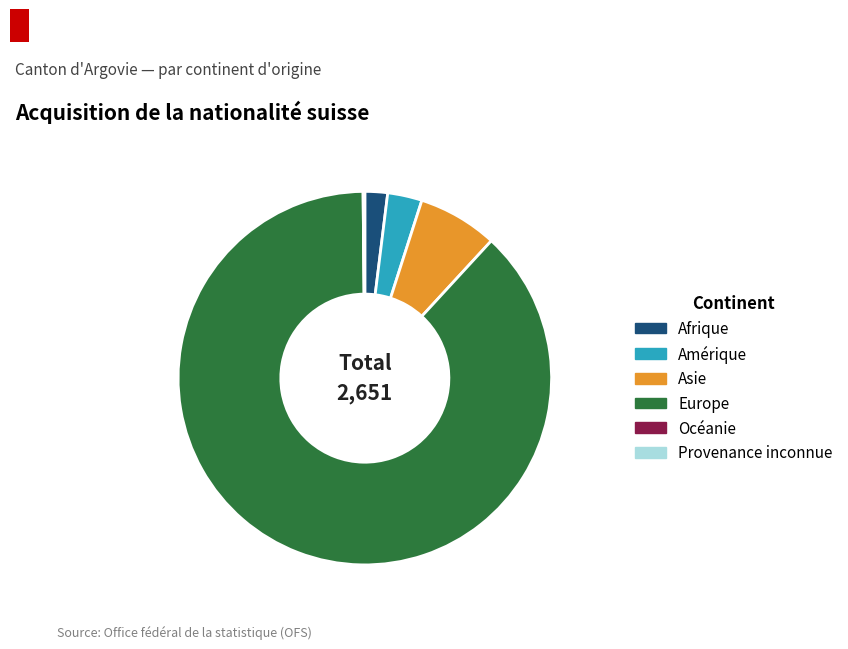

What is the largest slice in the pie chart?

Europe